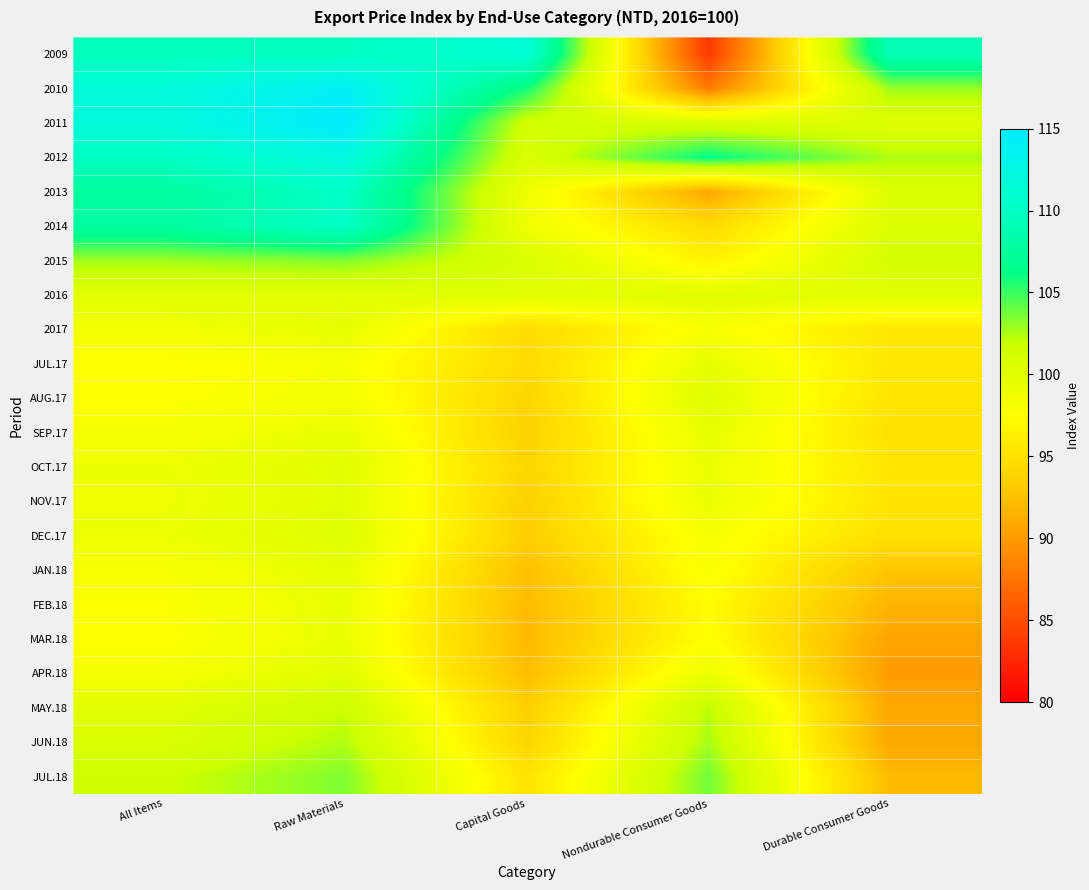

At how many categories does at least one series exceed 110?

3